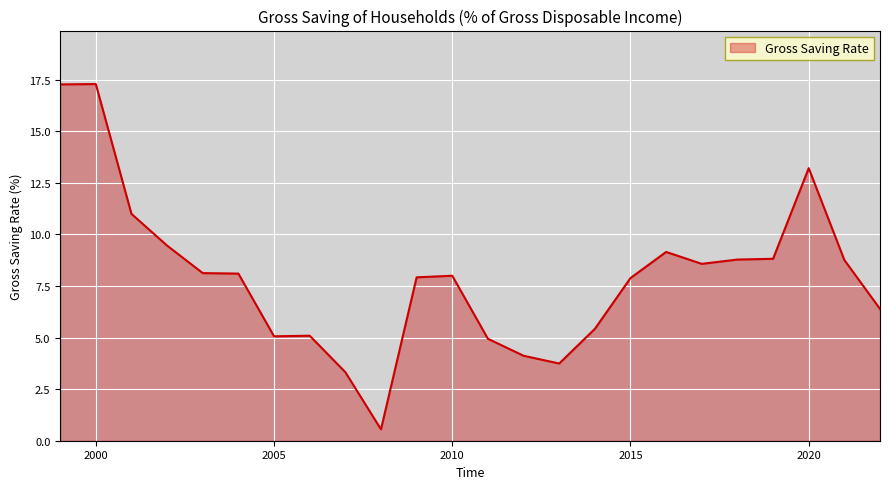

What is the greatest value displayed?

17.3